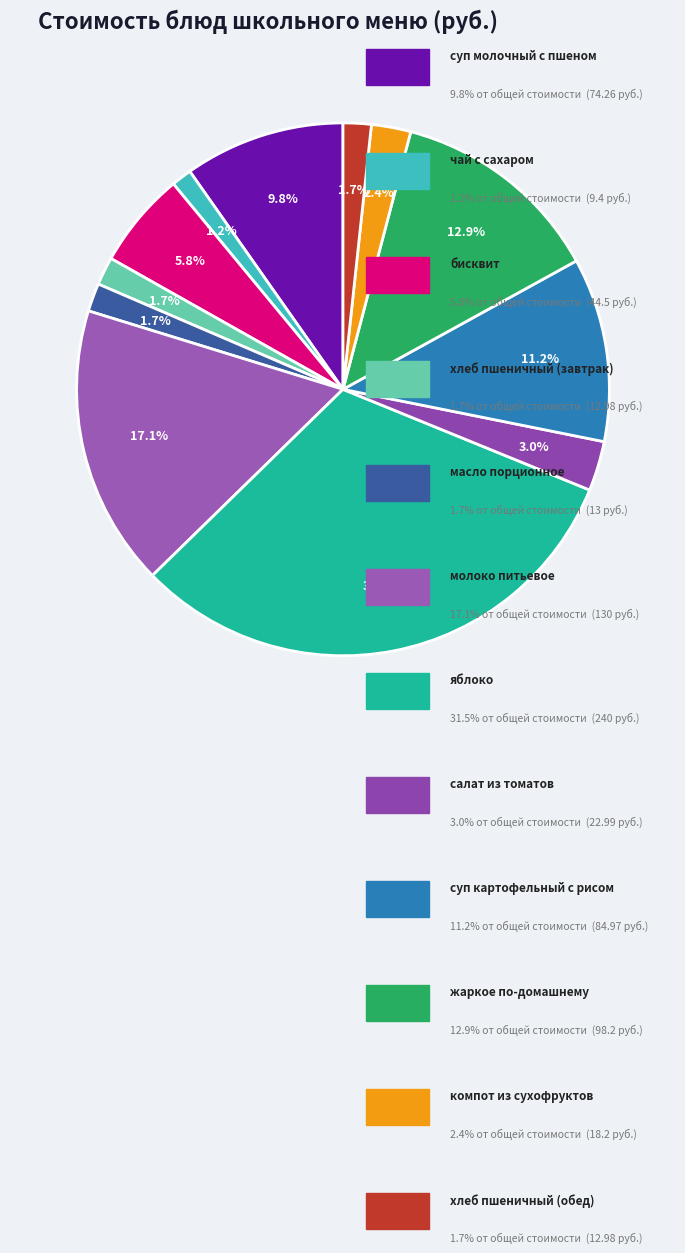

To the nearest percent, what is the average slice percentage?

8%